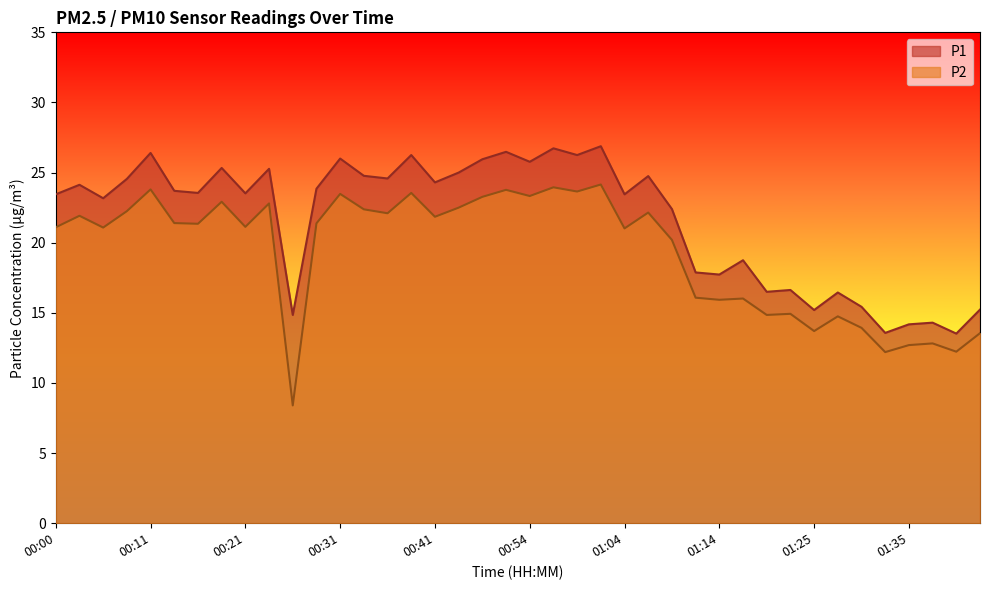

What is the difference between the highest and lowest values at 00:36?

2.5